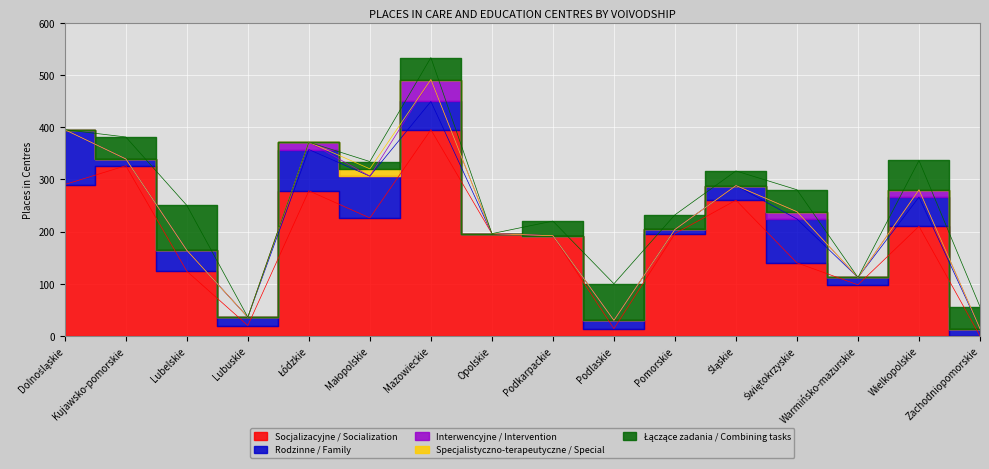

What is the difference between the Interwencyjne / Intervention values at Kujawsko-pomorskie and Łódzkie?

14